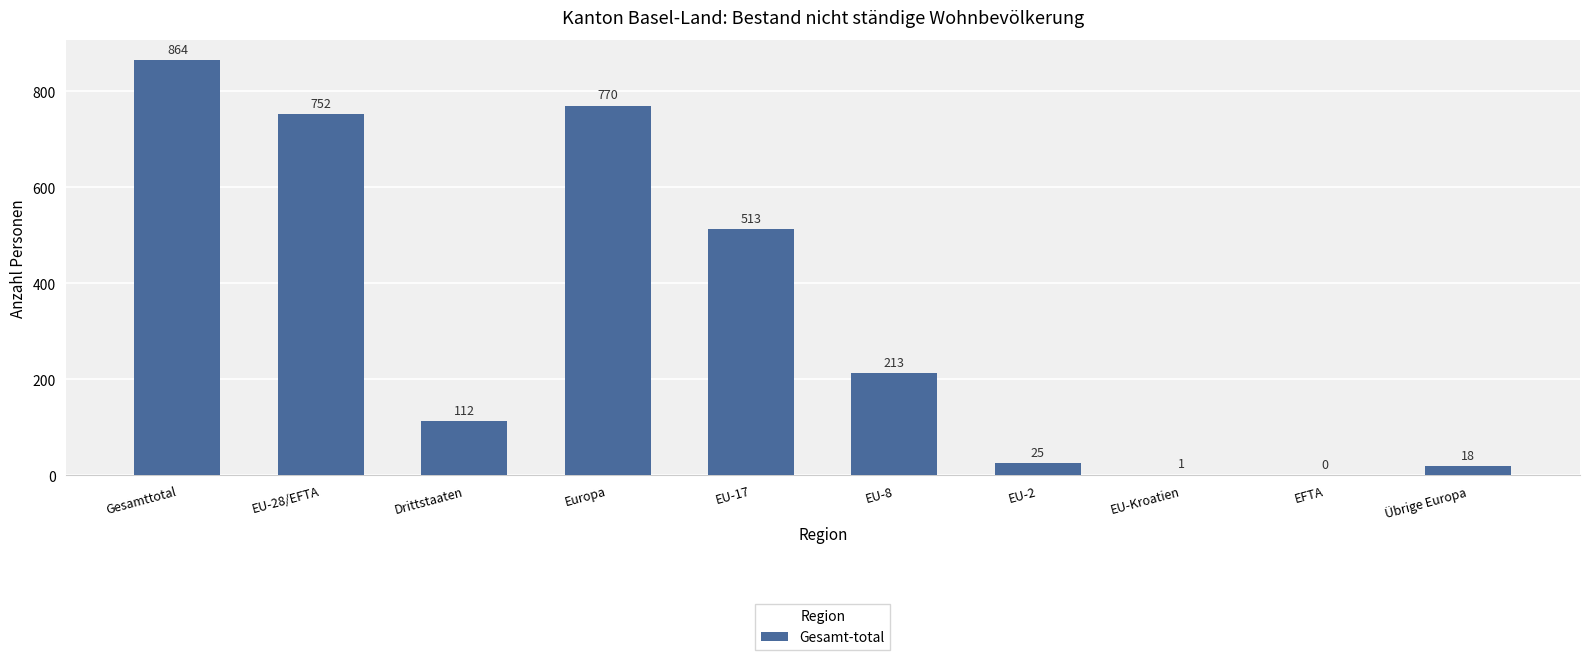

What is the difference between the values at EU-2 and Gesamttotal?

839